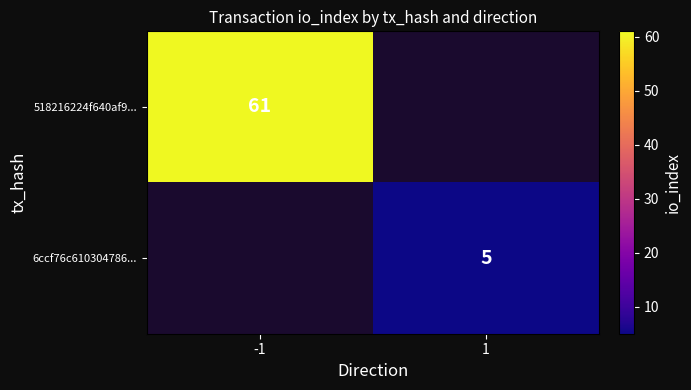

Is it true that 6ccf76c610304786... equals 5 at 1?

True